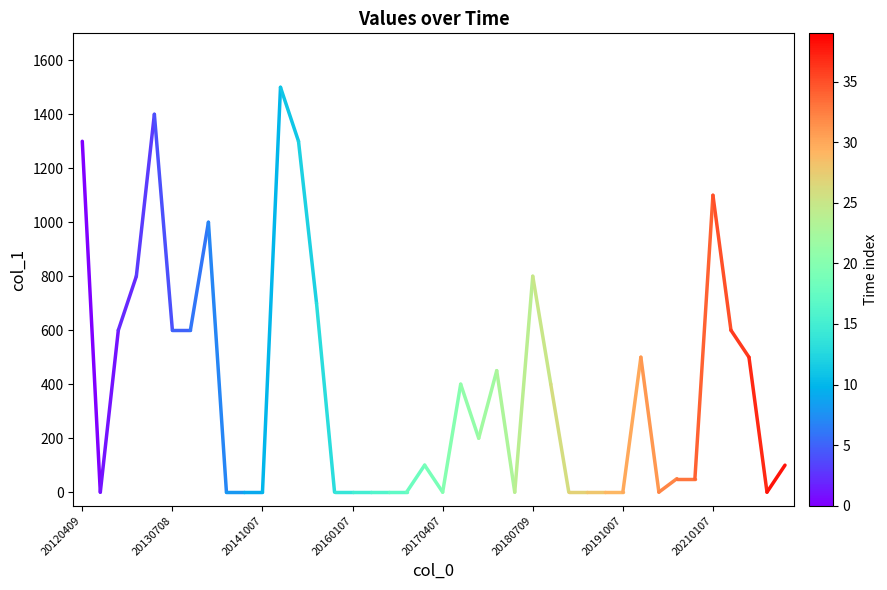

What is the maximum value shown in the chart?

1500